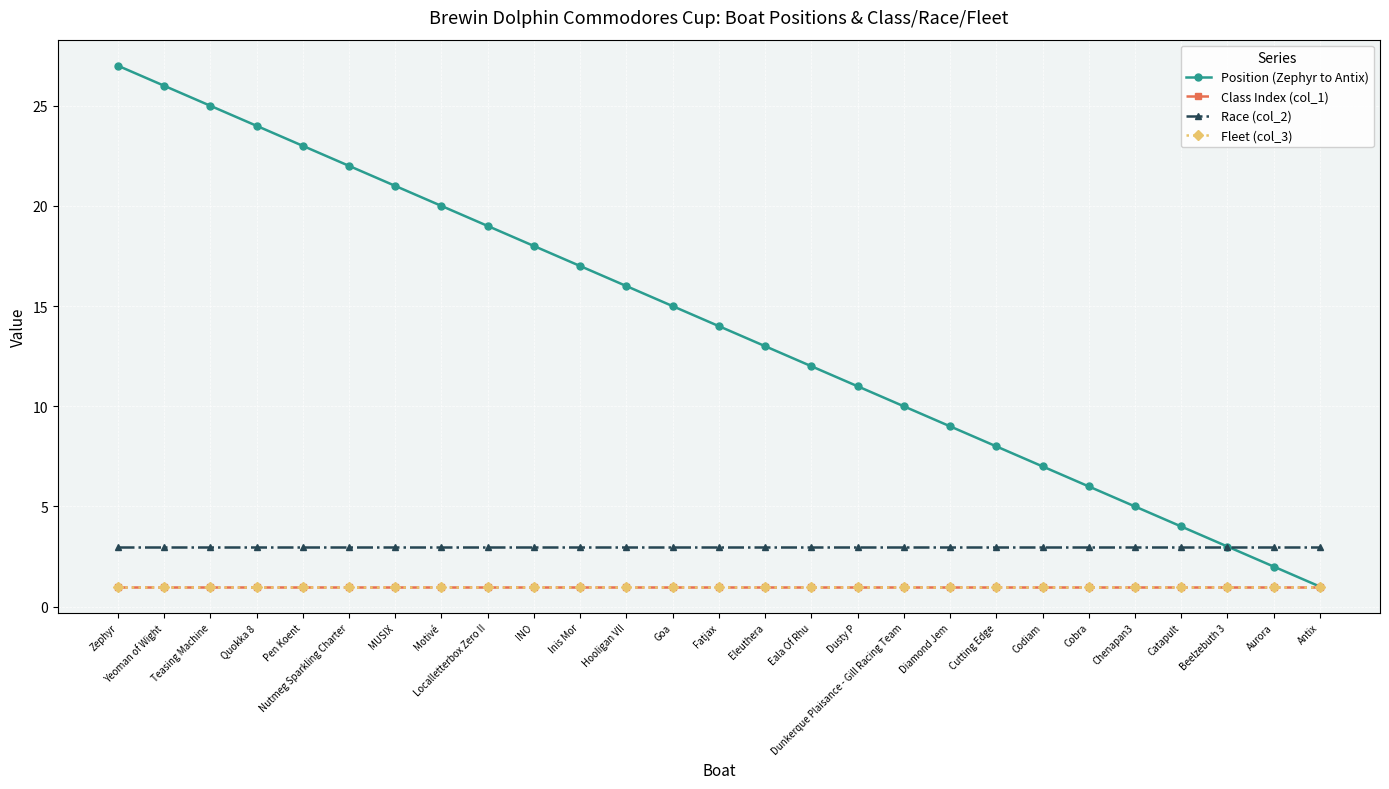

At which category is the sum across all series the highest?

Zephyr